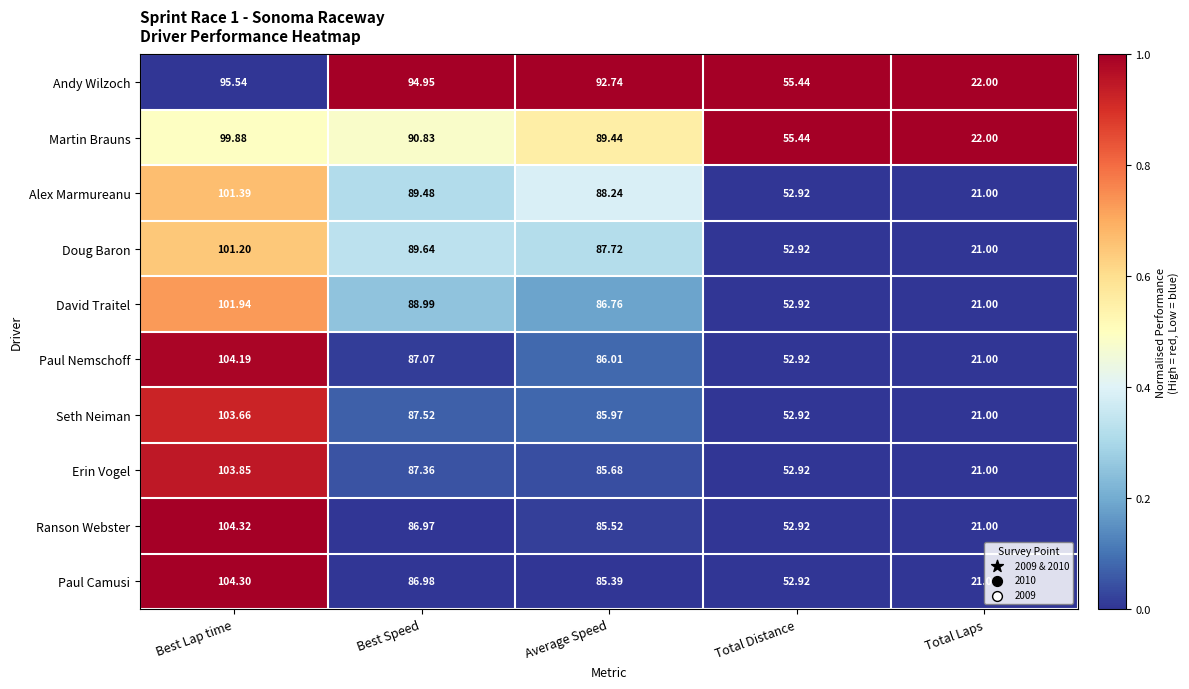

Where does the Ranson Webster series first go above 85?

Best Lap time